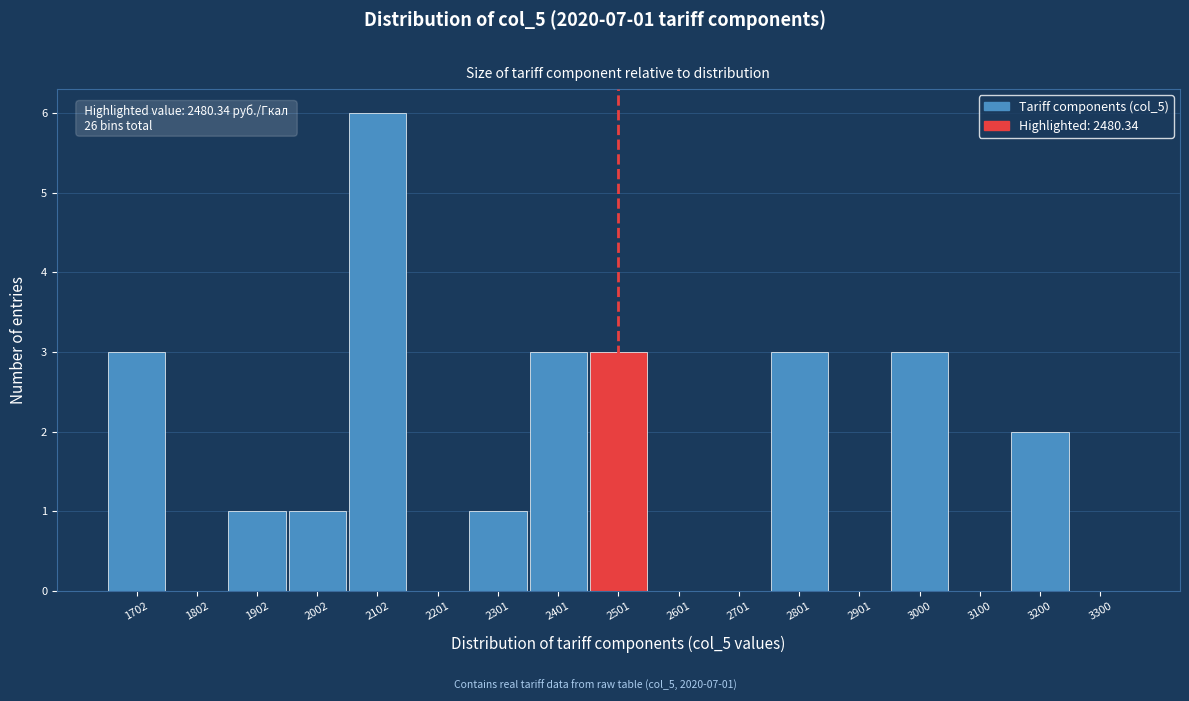

Over which range of the x-axis is the bar tallest?

2050 to 2150